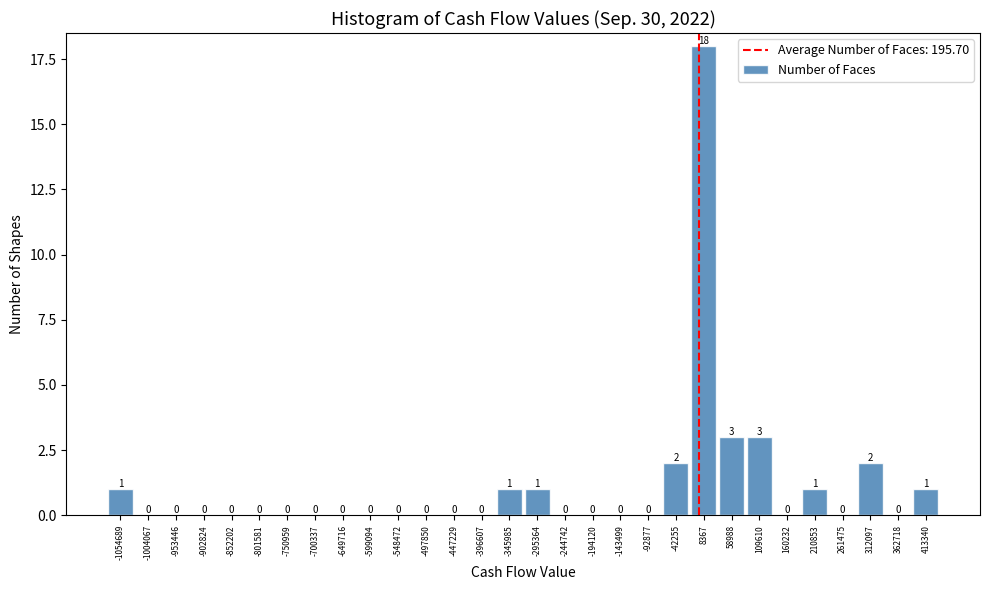

How tall is the bar that spans -370000 to -320000 on the x-axis? The bar edges are not printed on the chart, so give them approximately, as read against the axis.

1